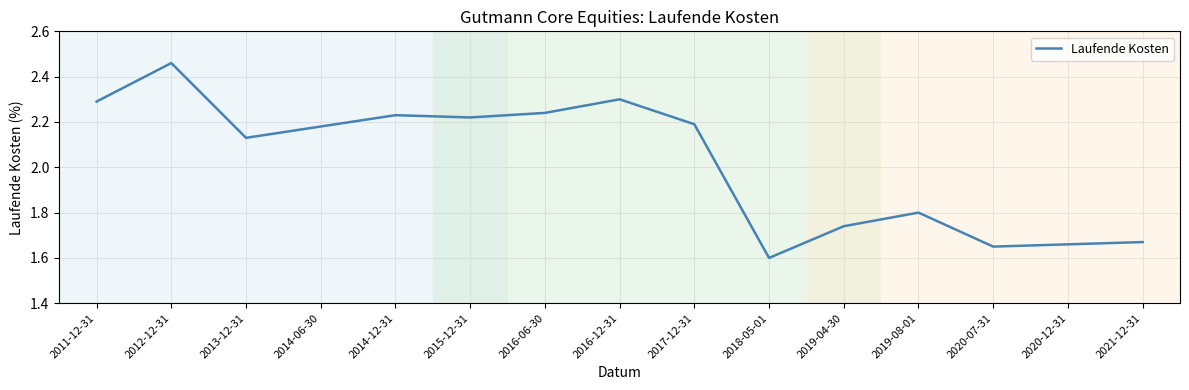

What is the change in value from 2011-12-31 to 2014-12-31?

-0.1